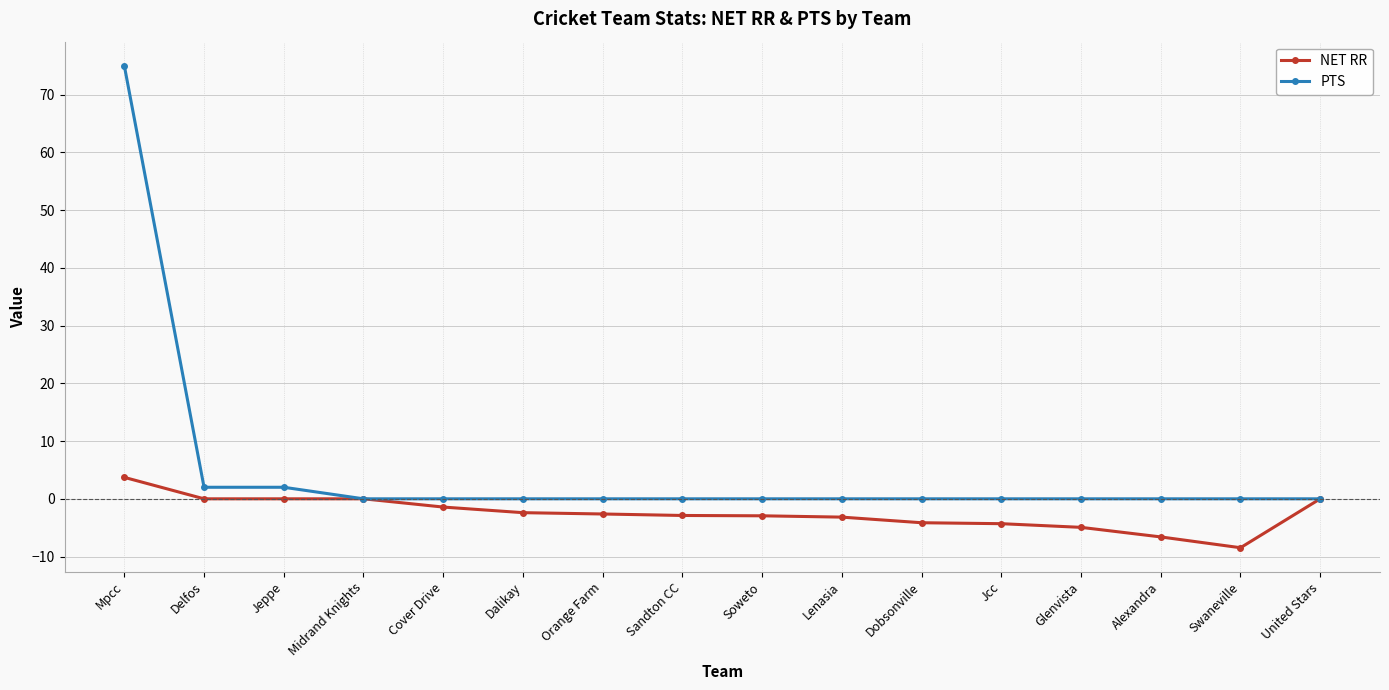

List the series in order of their peak value, lowest first.

NET RR, PTS